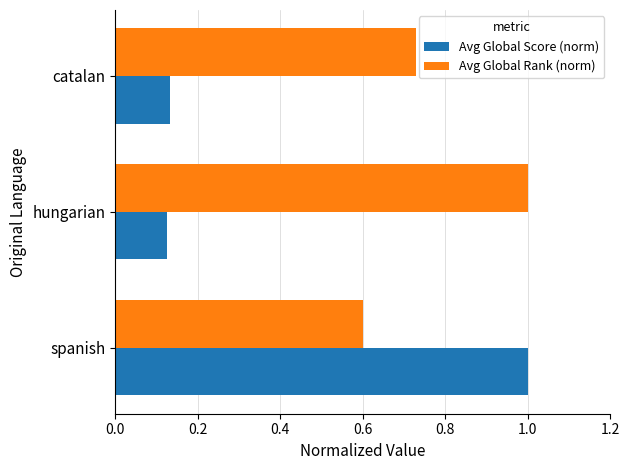

Where is Avg Global Rank (norm) nearest to the value 0?

spanish